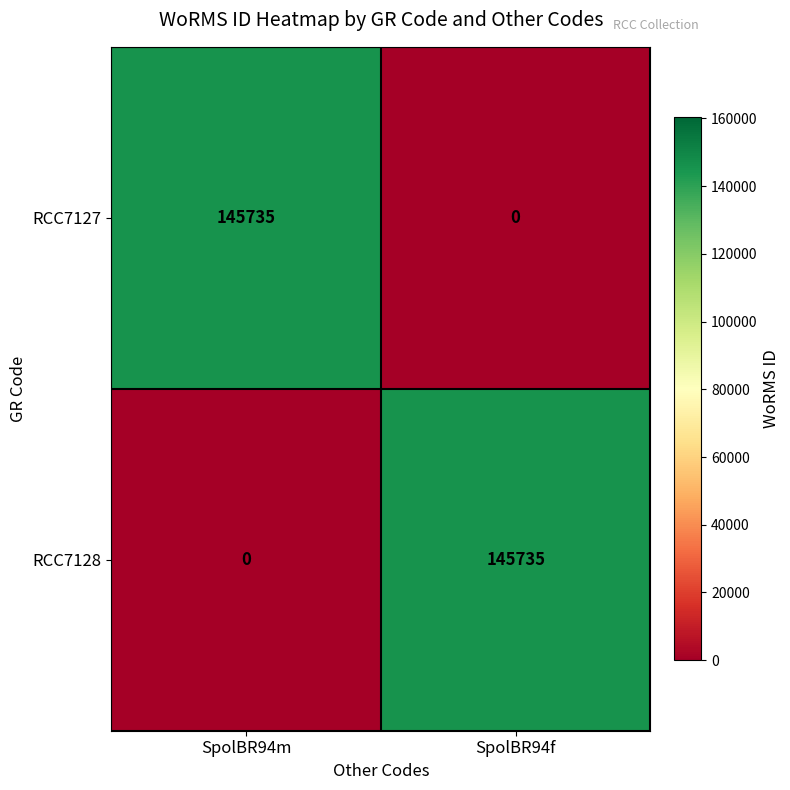

True or false: RCC7128 has a value of 0 at SpolBR94m.

True